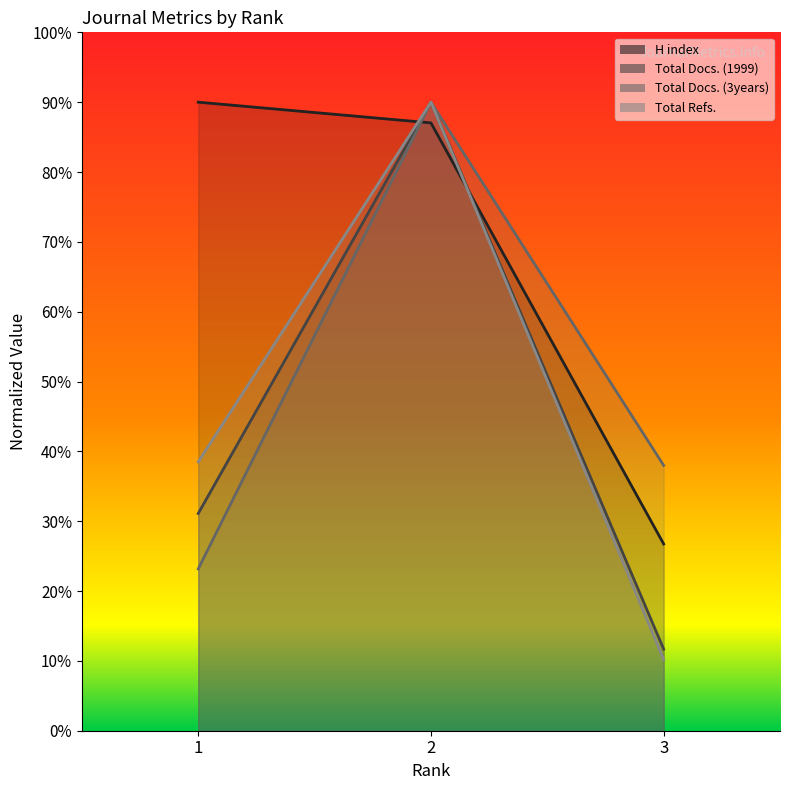

What is the difference between the maximum and minimum values in the Total Docs. (3years) series?

66.8